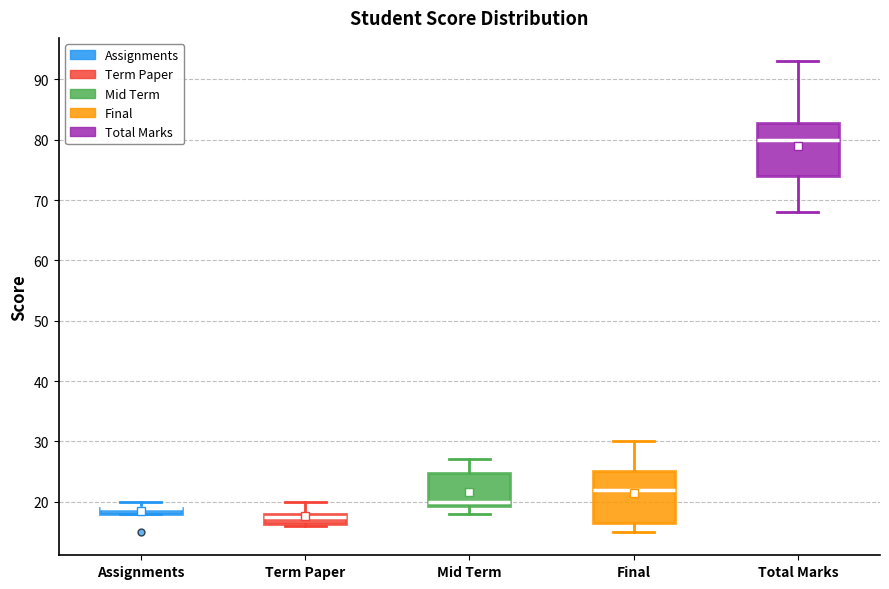

Where does the lower whisker of the box for Final end on the y-axis? The values are not printed on the chart, so give them approximately, as read against the axis.

15